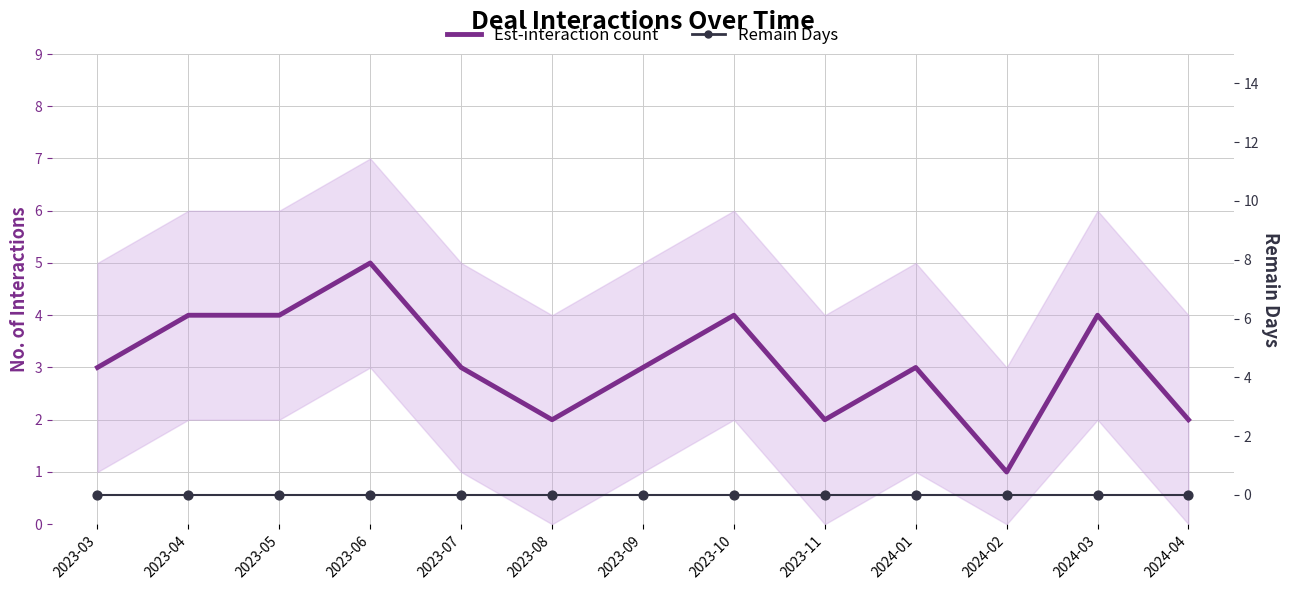

Is the value of Remain Days at 2023-10 greater than the value of Est-interaction count at 2024-01?

No